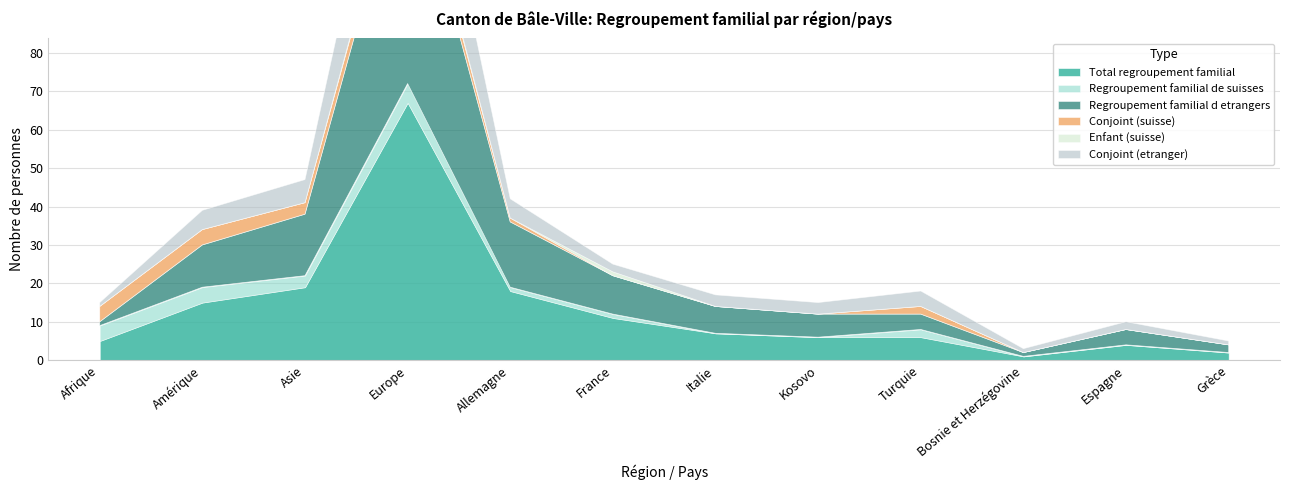

Where does the Conjoint (suisse) series first go above 1?

Afrique